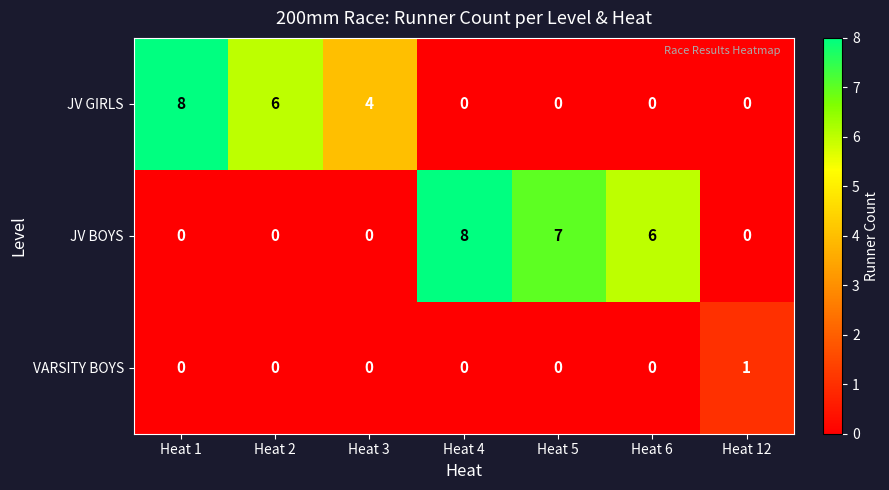

What is the maximum value shown in the chart?

8